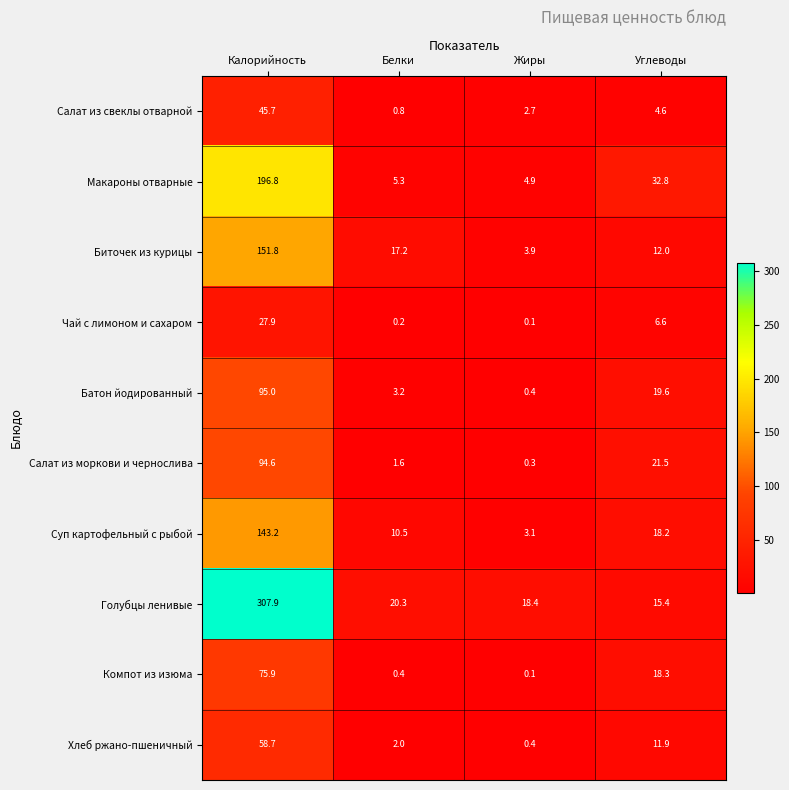

What is the minimum value for Батон йодированный?

0.4